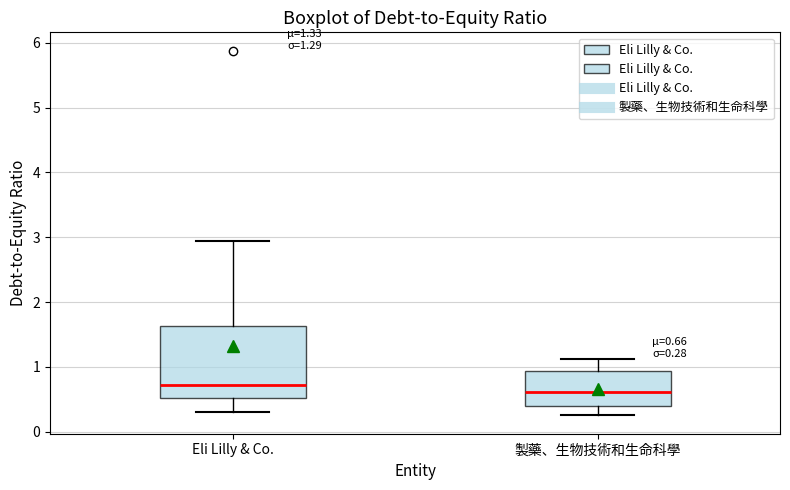

Which box has the highest median line?

Eli Lilly & Co.